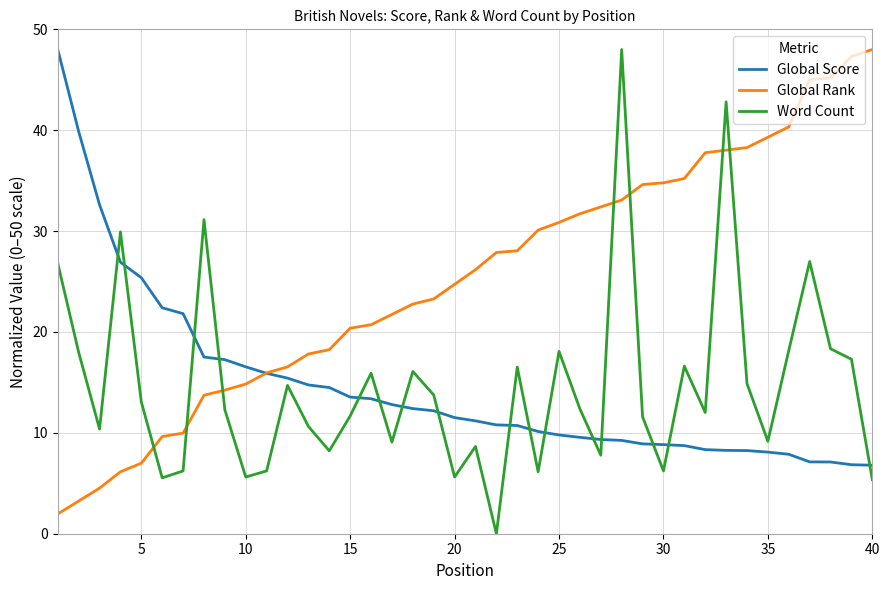

What is the minimum value for Global Rank?

2.0